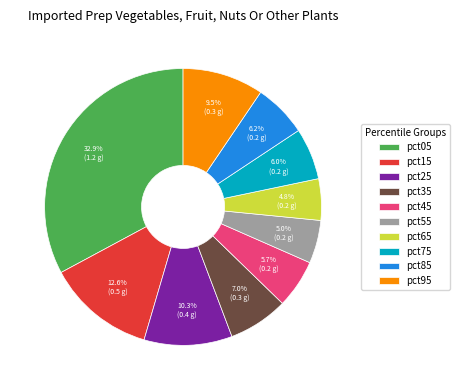

What percentage do pct65 and pct95 together represent?

14.3%